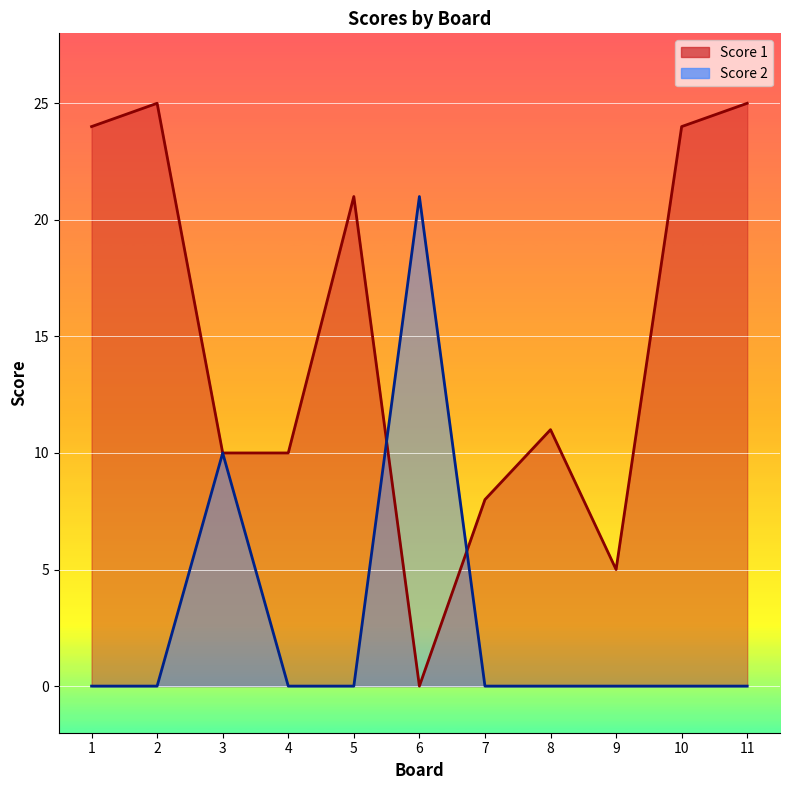

What is the sum of all Score 2 values?

31